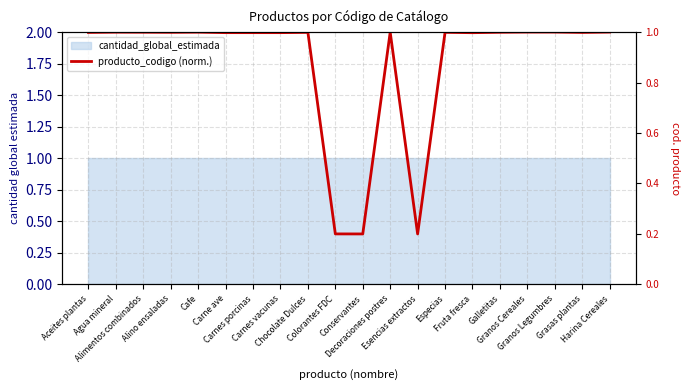

How many lines are shown in the chart?

1